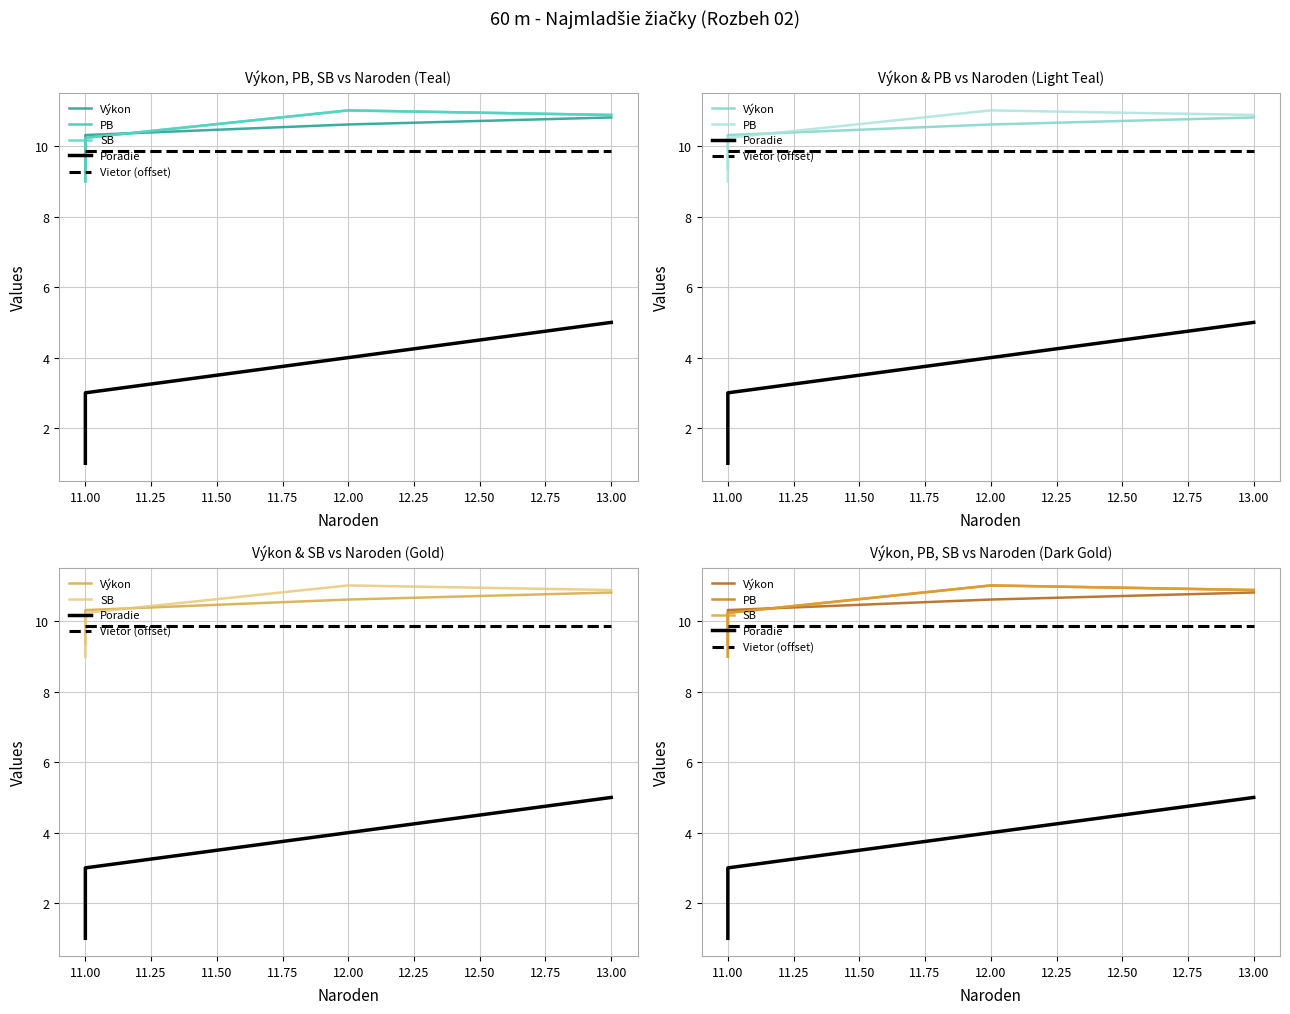

What is the sum of the SB values at 12.00 and 11.00?

21.2